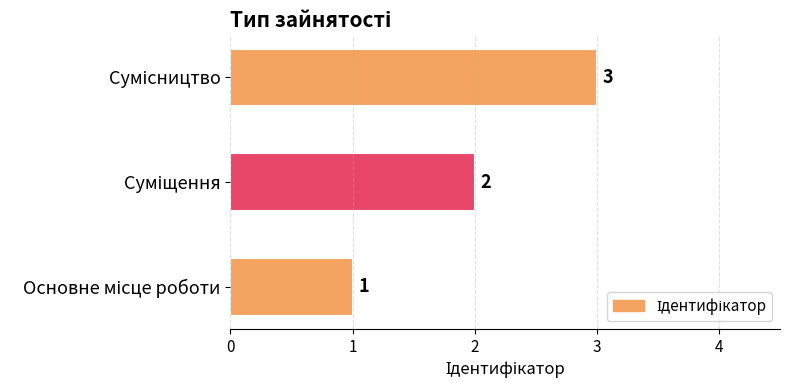

How many categories are shown in the chart?

3